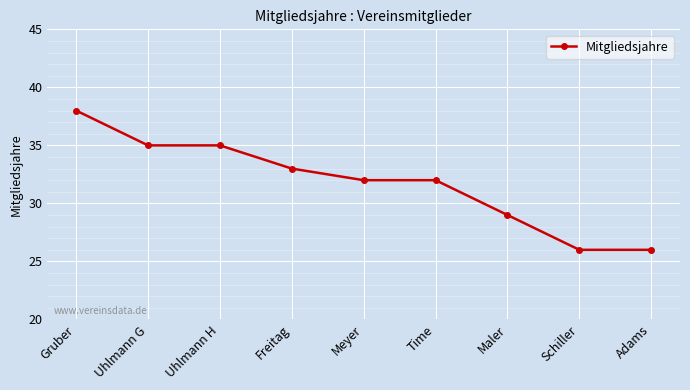

Reading left to right, transcribe all the data shown in this chart.

Gruber=38	Uhlmann G=35	Uhlmann H=35	Freitag=33	Meyer=32	Time=32	Maler=29	Schiller=26	Adams=26